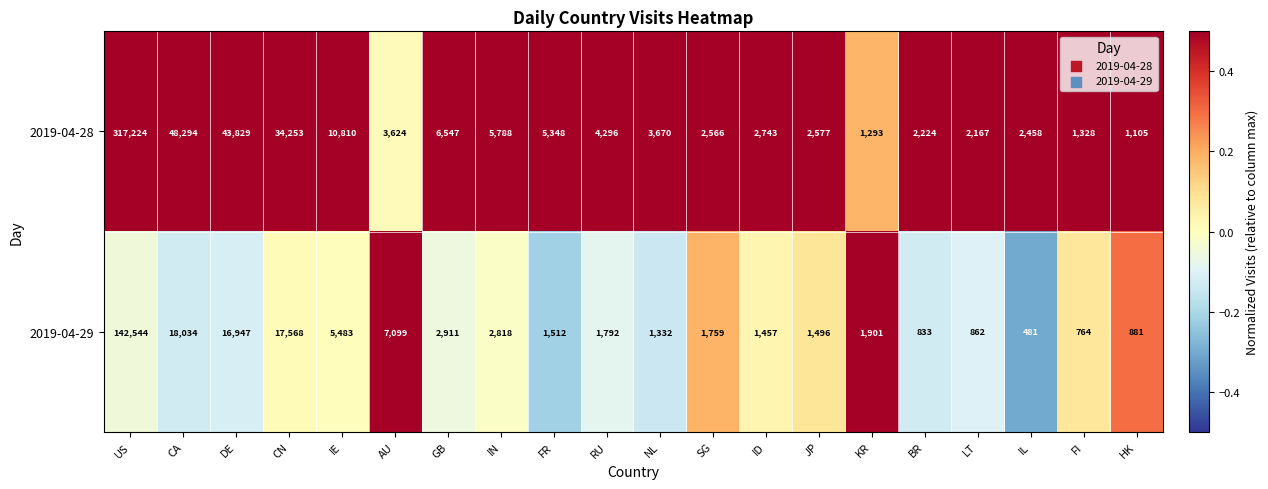

What is the highest value of the 2019-04-28 series?

317224